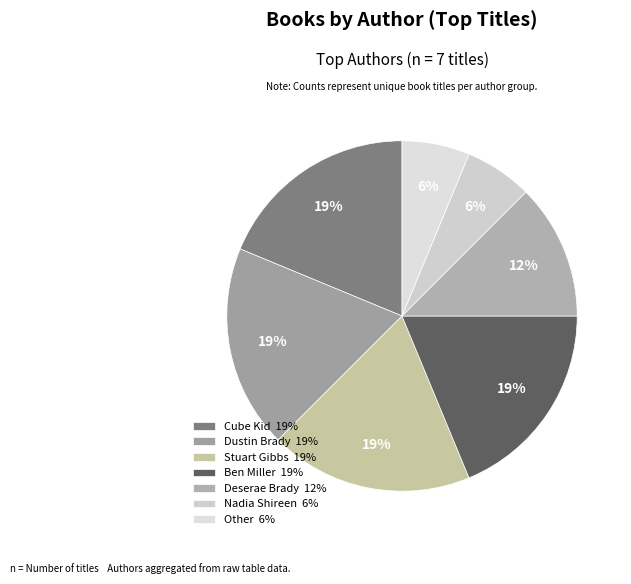

What is the largest slice in the pie chart?

Cube Kid